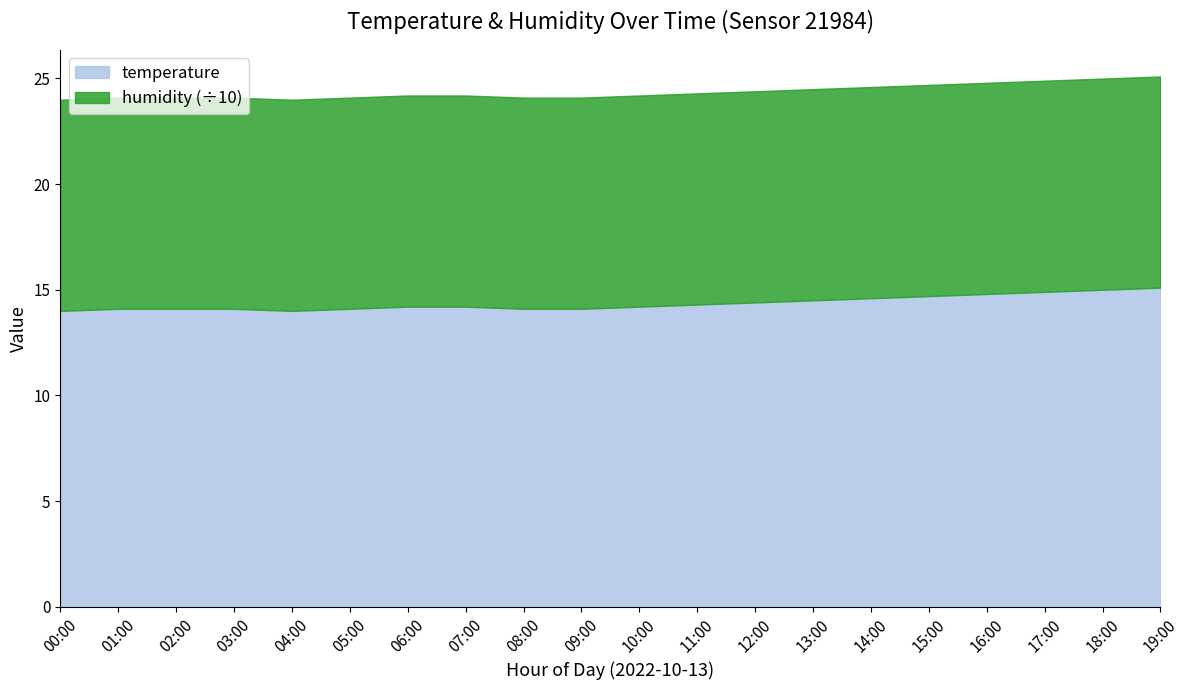

True or false: temperature and humidity intersect in this chart.

False